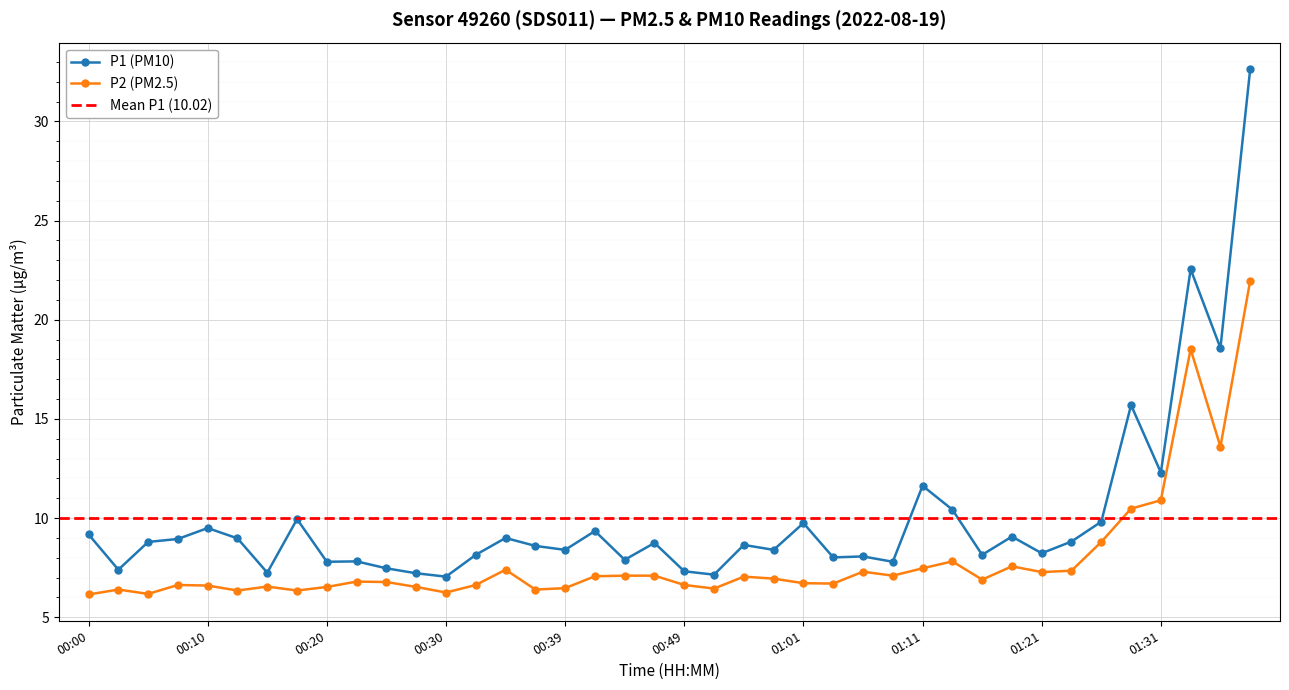

How many interior local valleys does the P2 series have?

11